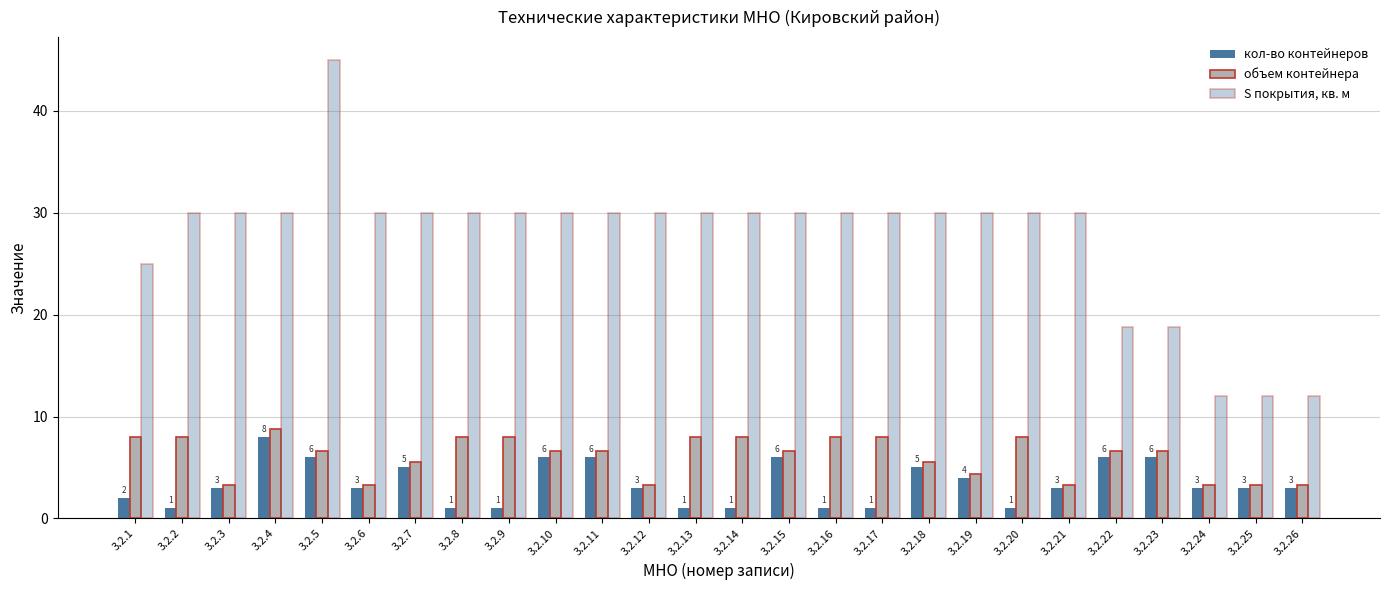

Rank the series at 3.2.23 from lowest to highest value.

кол-во контейнеров, объем контейнера, S покрытия, кв. м